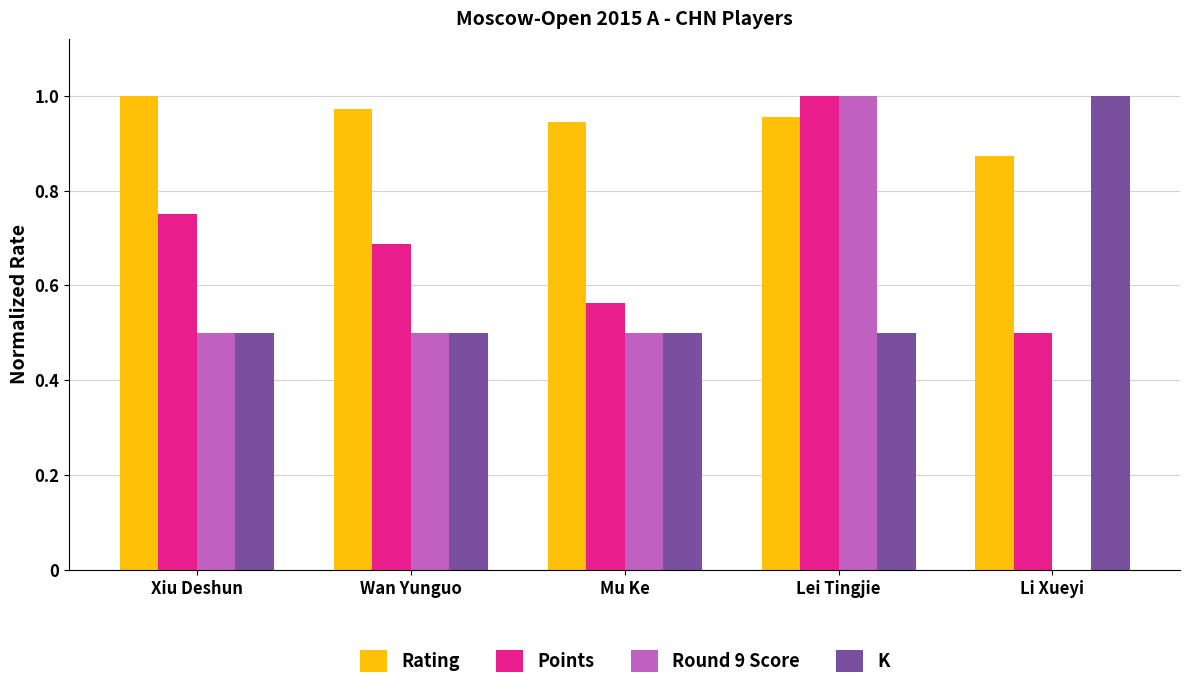

The value of K at Lei Tingjie is 0.5. True or false?

True